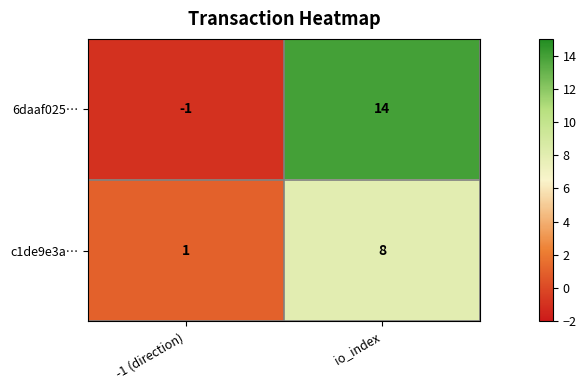

What is the highest value of the 6daaf025… series?

14